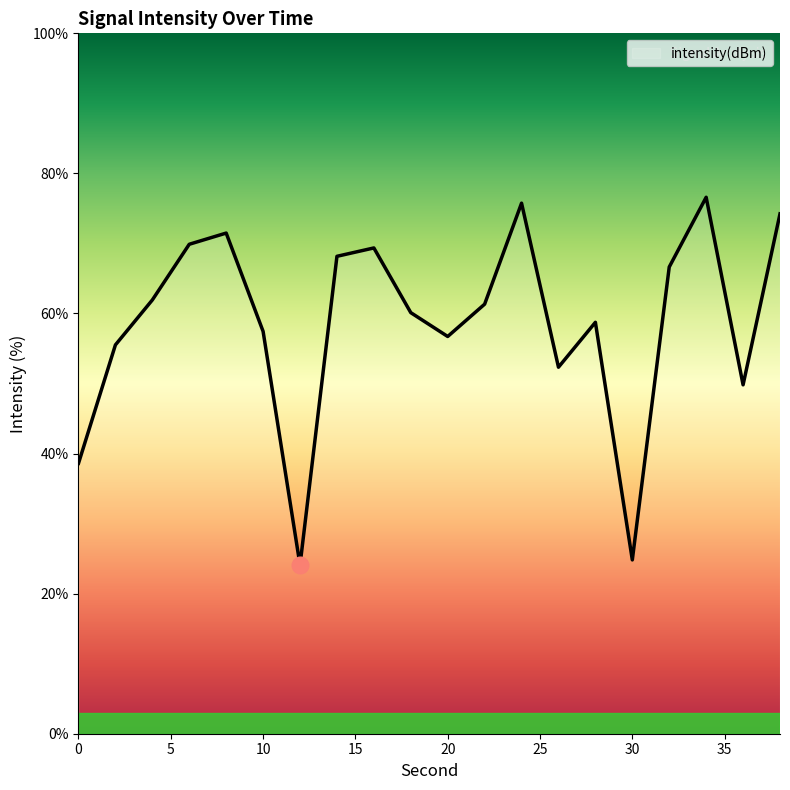

True or false: the data has more than 0 interior local peaks.

True